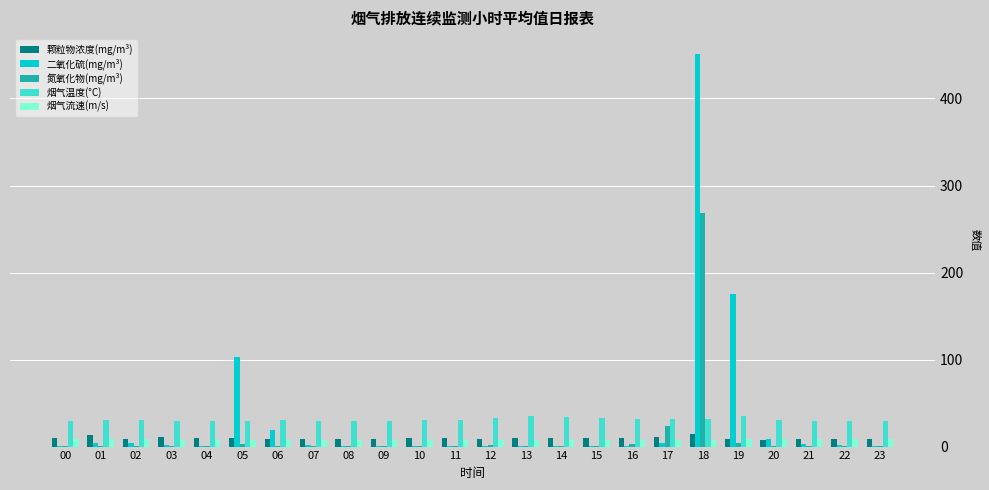

True or false: 烟气温度(°C) has a value of 49.0 at 12.

False